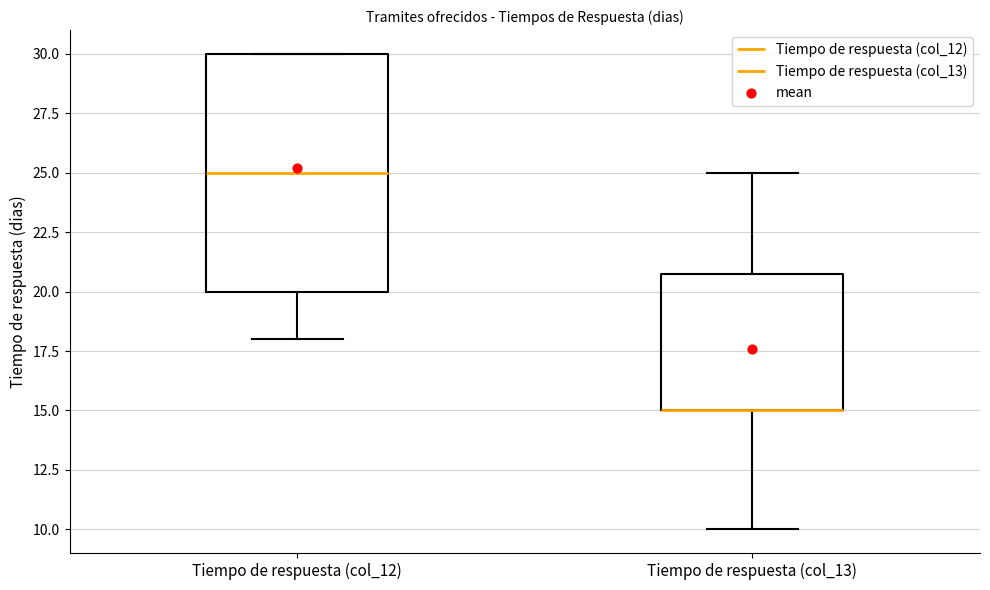

Reading left to right, transcribe this box plot: for each box, give where its median line is, the range the box spans, and where its two whiskers end, as read against the y-axis. The values are not printed on the chart, so give them approximately, as read against the axis.

Tiempo de respuesta (col_12): median 25, box 20 to 30, whiskers 18 to 30
Tiempo de respuesta (col_13): median 15 (drawn on the box's lower edge), box 15 to 21, whiskers 10 to 25